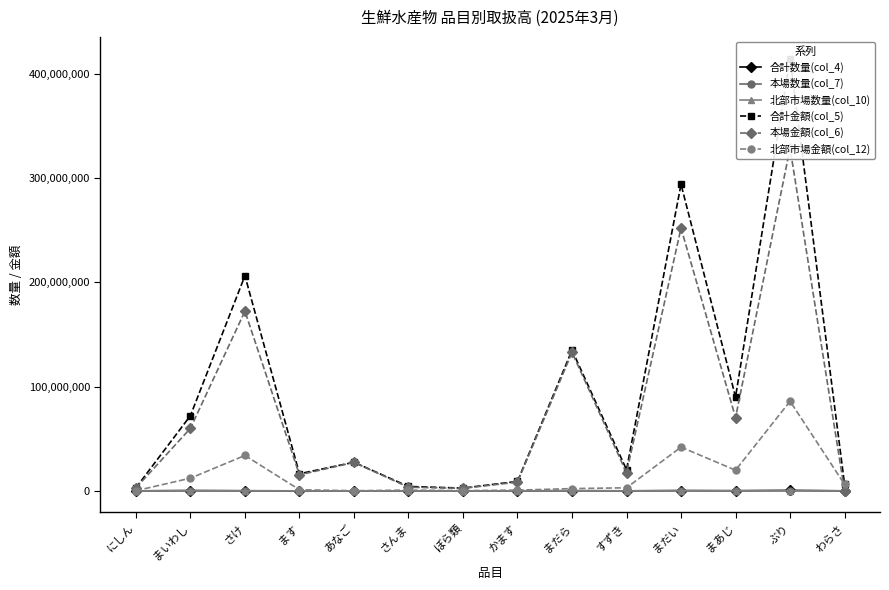

What is the value of the 北部市場数量(col_10) point at the 2nd from the left?

55837